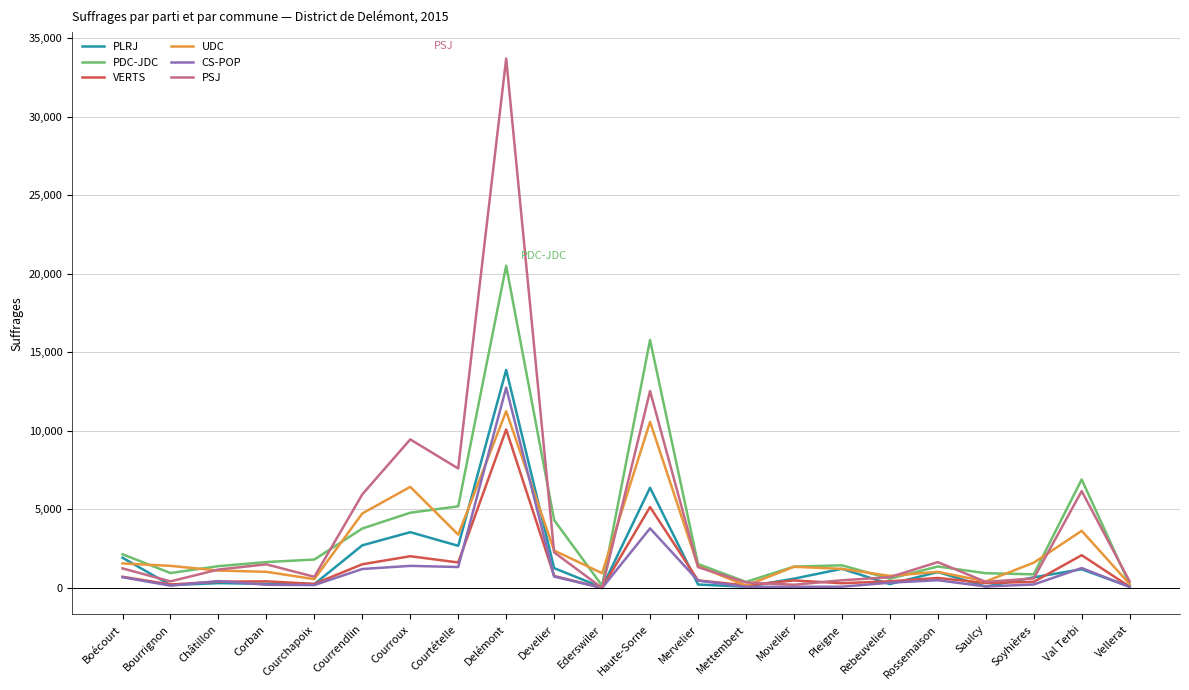

True or false: VERTS has more than 1 interior local peaks.

True